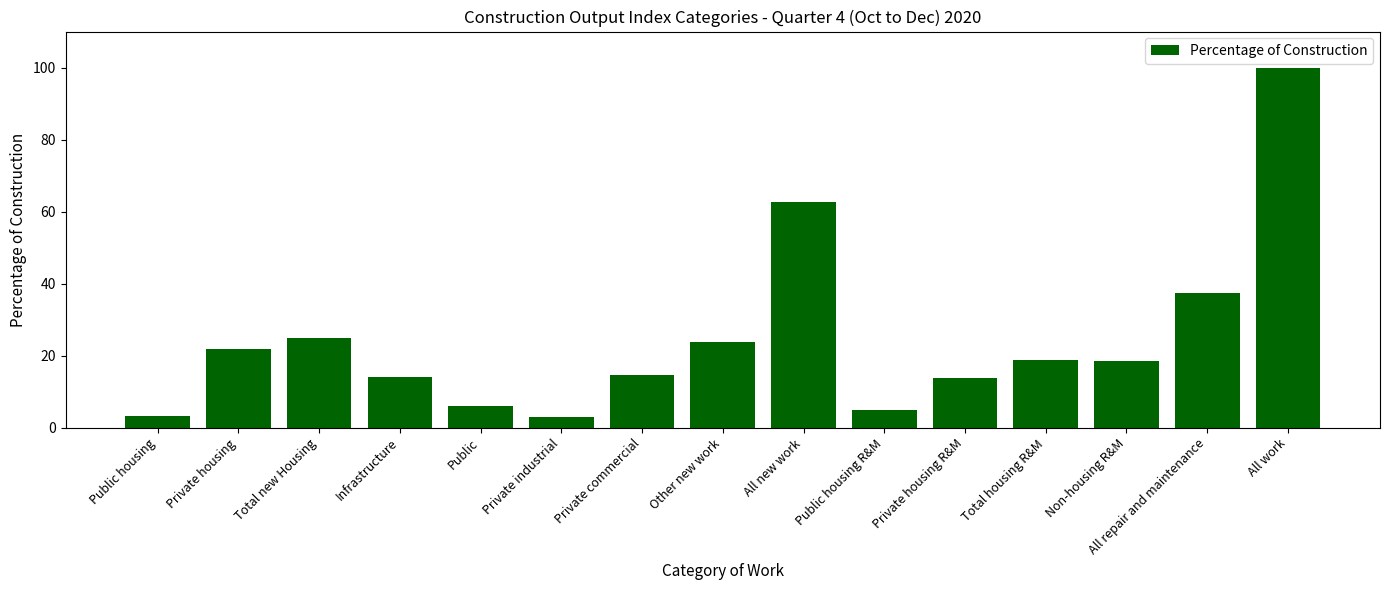

What is the sum of the values at Private housing and Public?

27.9